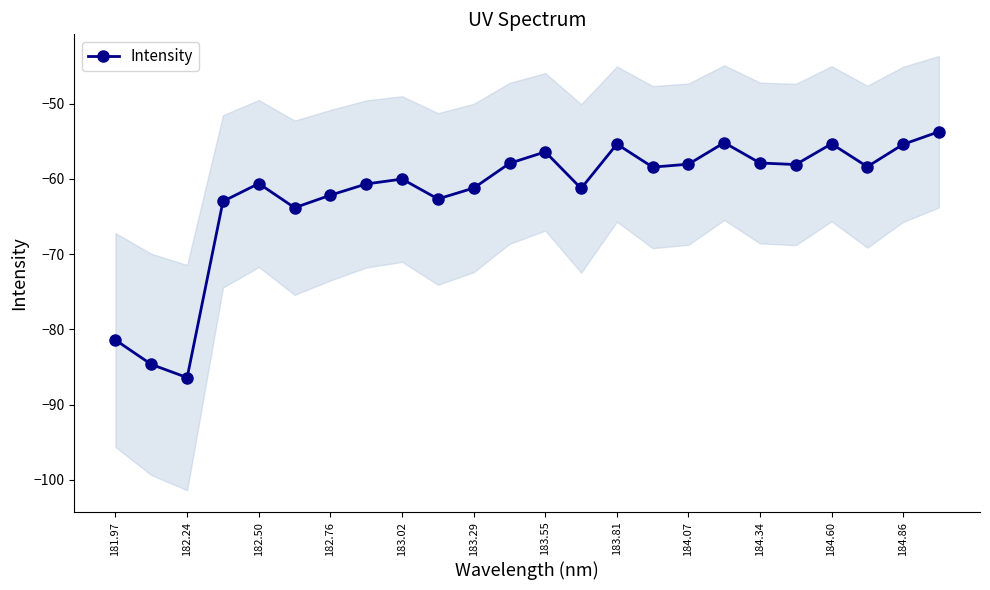

At which label does Intensity reach its minimum?

182.24